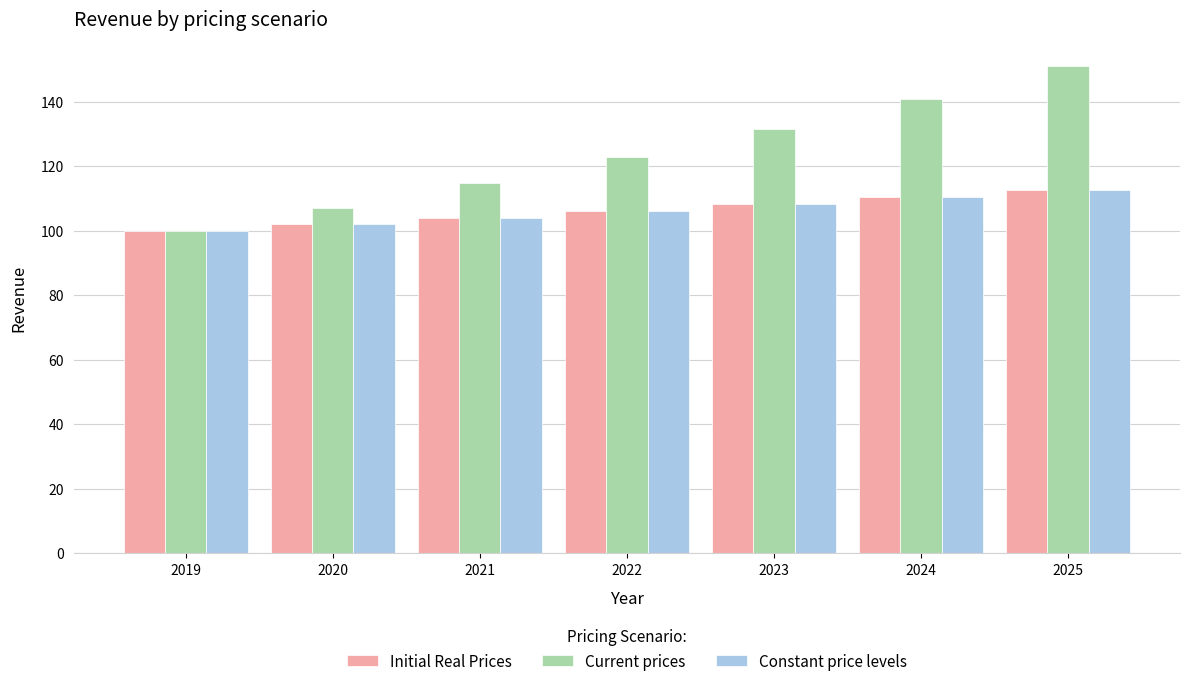

Which series has the largest range (max minus min)?

Current prices